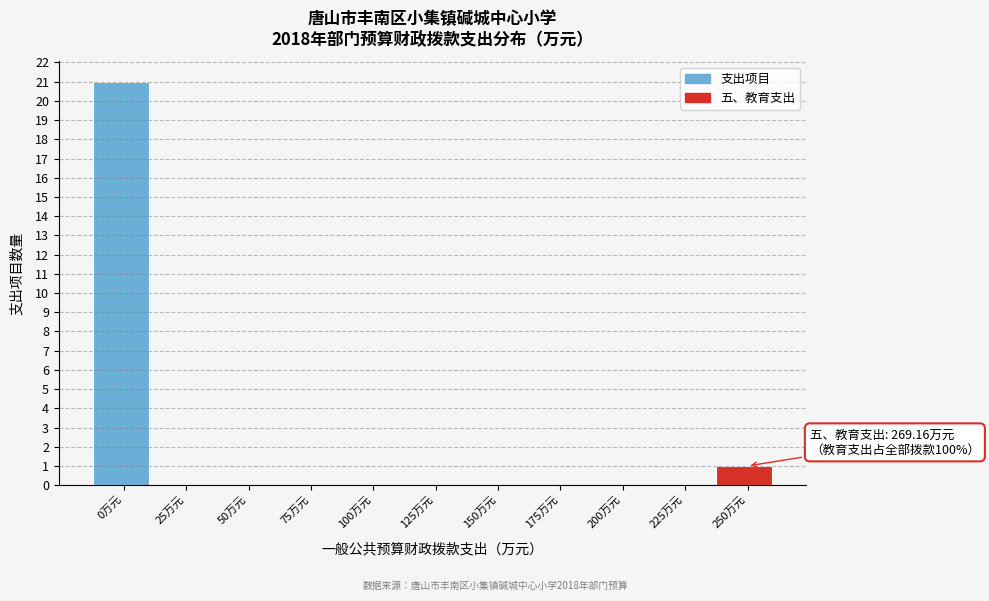

Reading right to left, transcribe all the data shown in this chart.

250万元=1	225万元=0	200万元=0	175万元=0	150万元=0	125万元=0	100万元=0	75万元=0	50万元=0	25万元=0	0万元=21